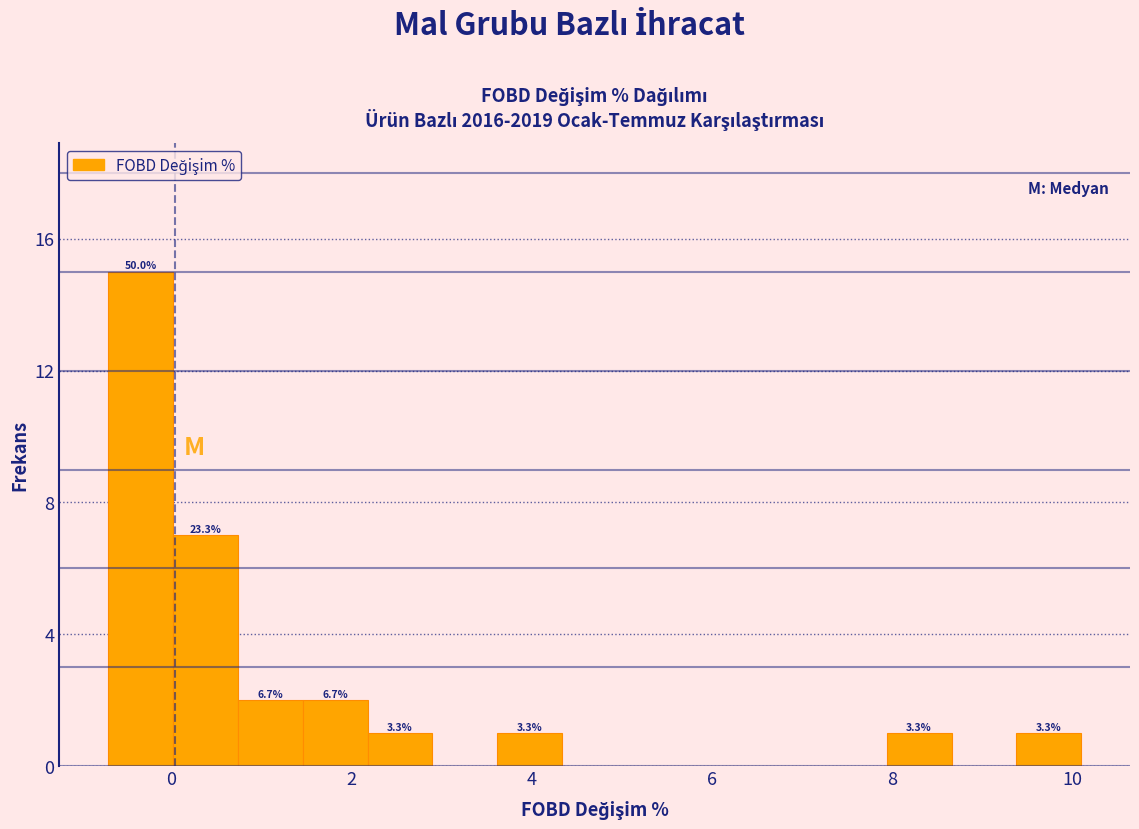

Read against the x-axis, roughly where is the centre of the tallest bar?

-0.4